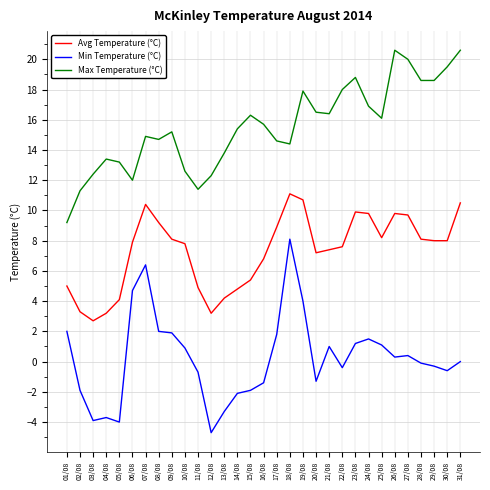

The Min Temperature (°C) series shows 0.9 at 10/08. True or false?

True